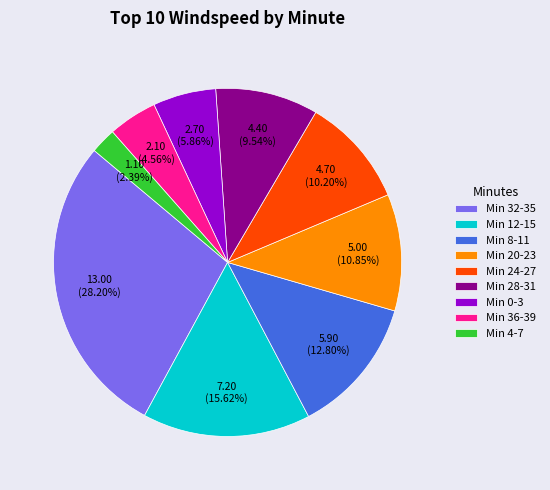

Rank the categories by value from lowest to highest.

Min 4-7, Min 36-39, Min 0-3, Min 28-31, Min 24-27, Min 20-23, Min 8-11, Min 12-15, Min 32-35